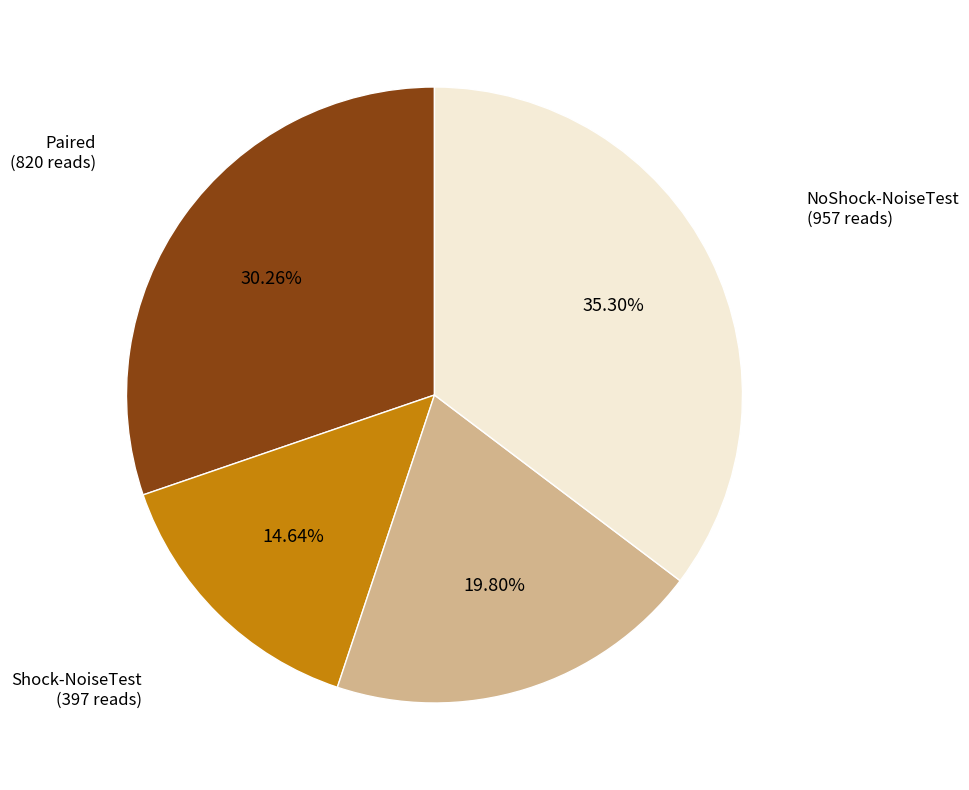

Is there a majority slice in this chart?

No